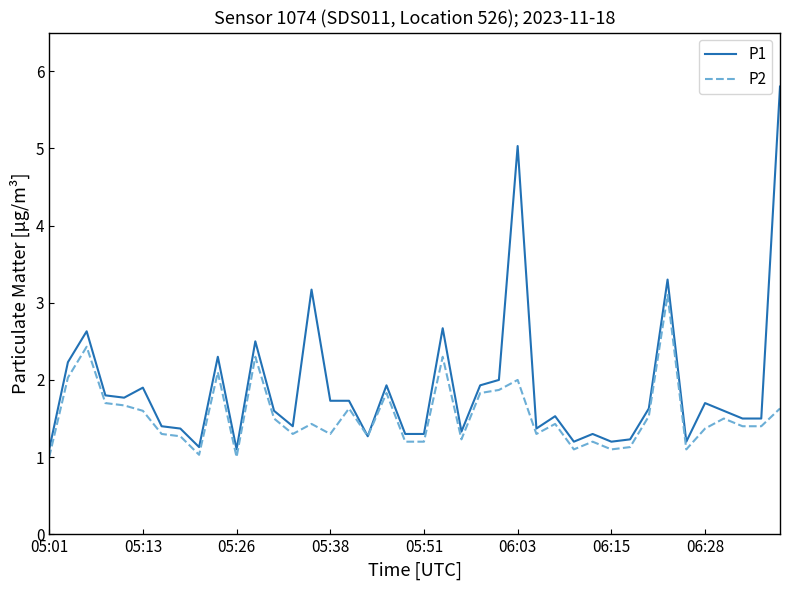

Which series has the largest total across all categories?

P1